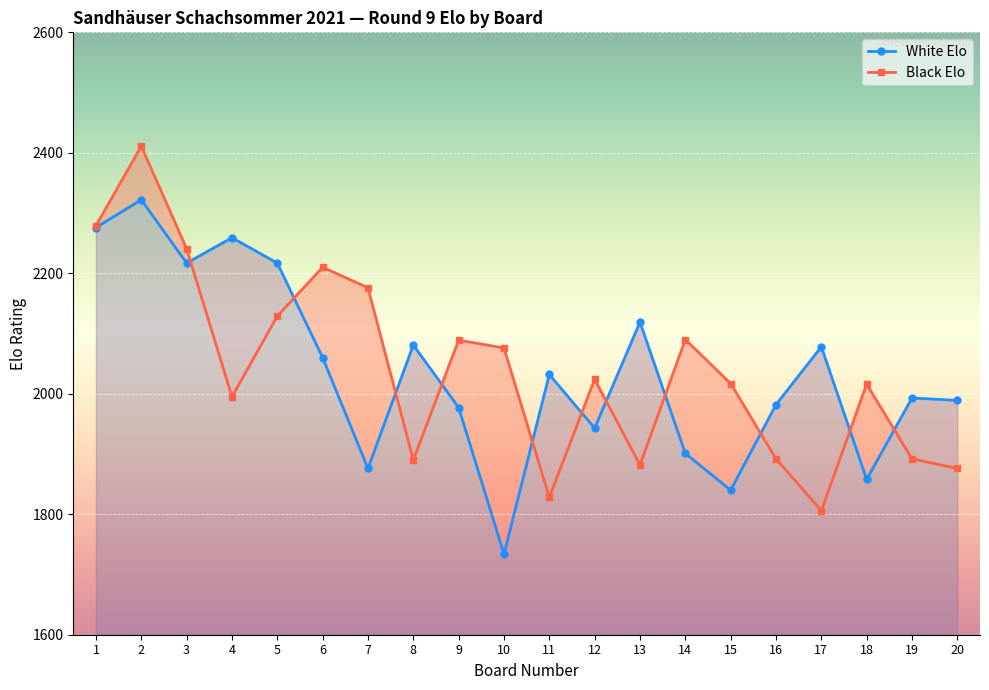

Reading left to right, what are all the values shown in this chart?

White Elo: 1=2276	2=2322	3=2217	4=2259	5=2217	6=2060	7=1876	8=2081	9=1977	10=1734	11=2032	12=1943	13=2119	14=1901	15=1840	16=1982	17=2078	18=1858	19=1993	20=1989
Black Elo: 1=2279	2=2411	3=2241	4=1995	5=2129	6=2210	7=2176	8=1890	9=2089	10=2076	11=1828	12=2024	13=1882	14=2090	15=2017	16=1892	17=1806	18=2016	19=1892	20=1876